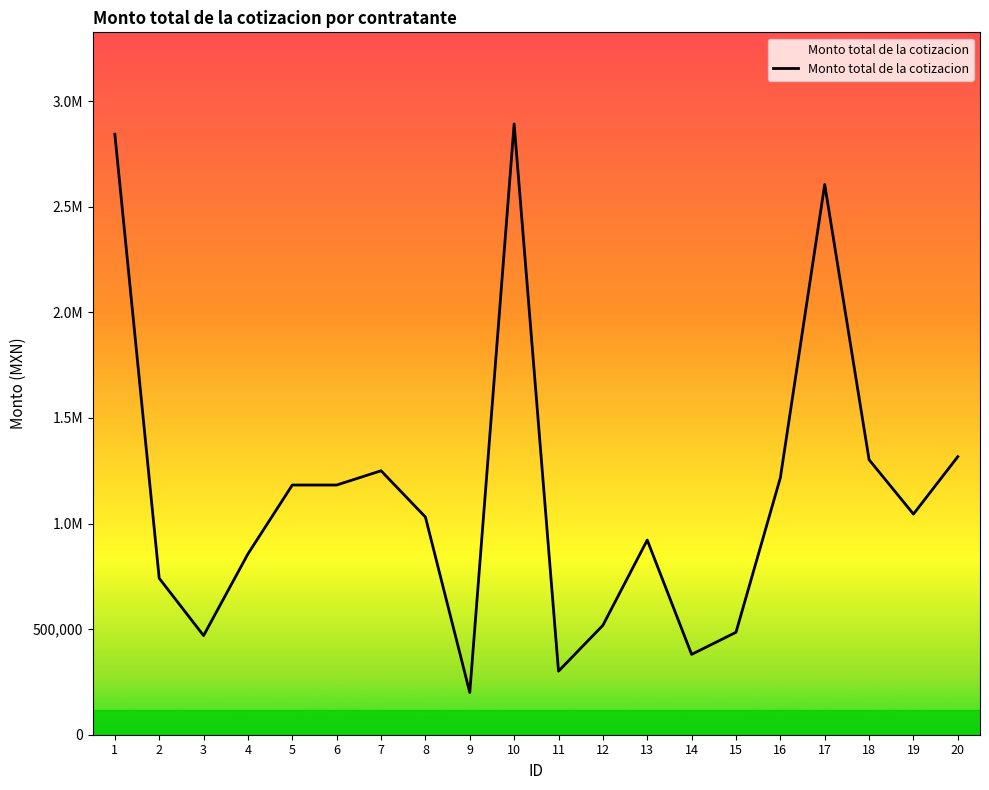

What value does the data have at 8?

1030942.2